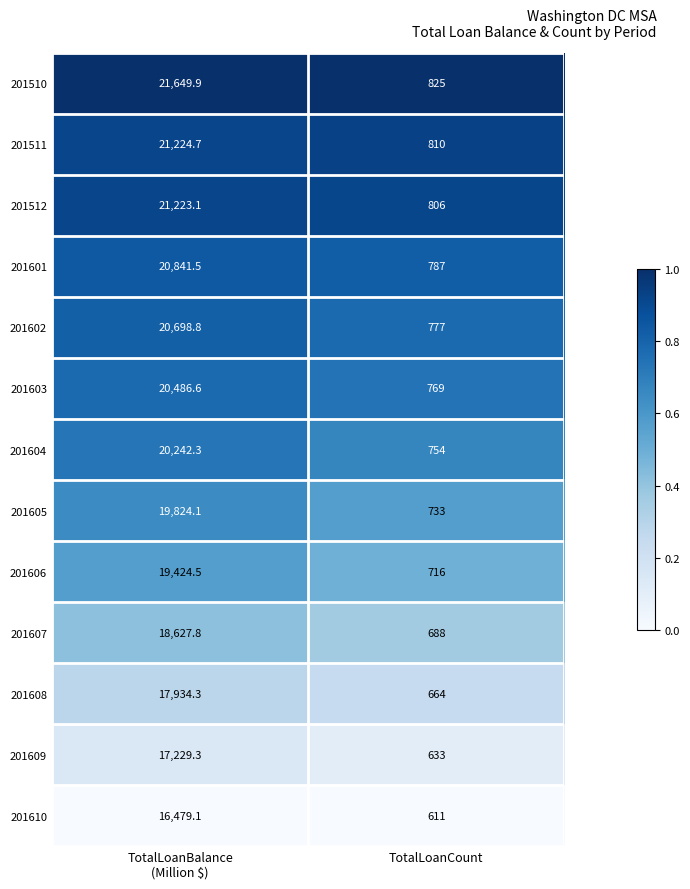

Which category has the lowest value in the 201605 series?

TotalLoanCount